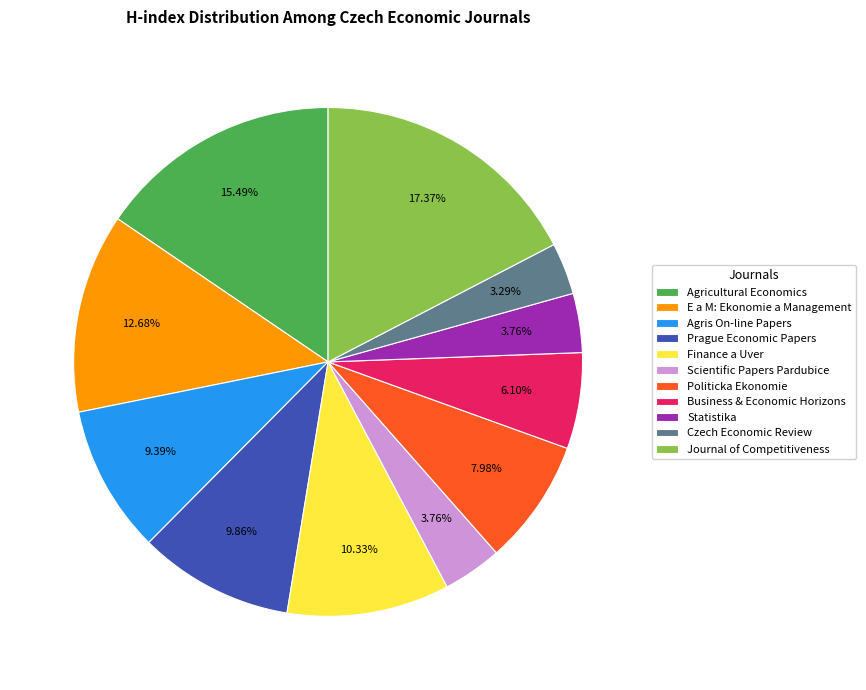

What is the largest slice in the pie chart?

Journal of Competitiveness